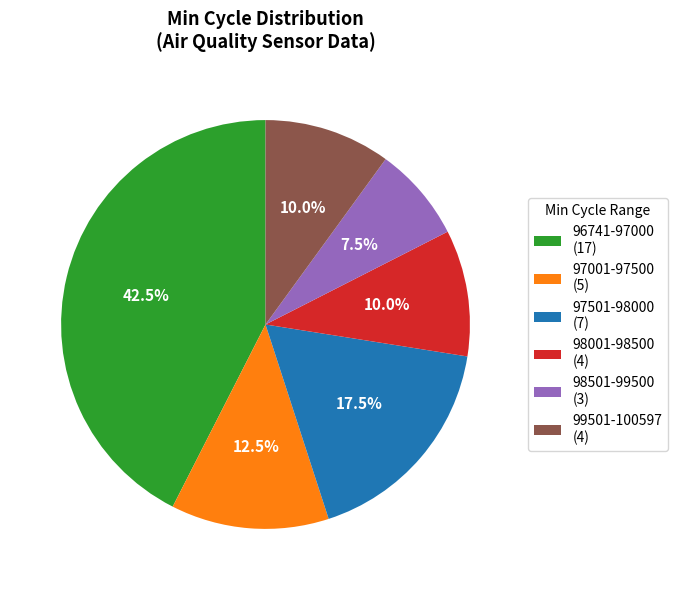

Combined, do 97001-97500 (5) and 96741-97000 (17) account for over 50%?

Yes